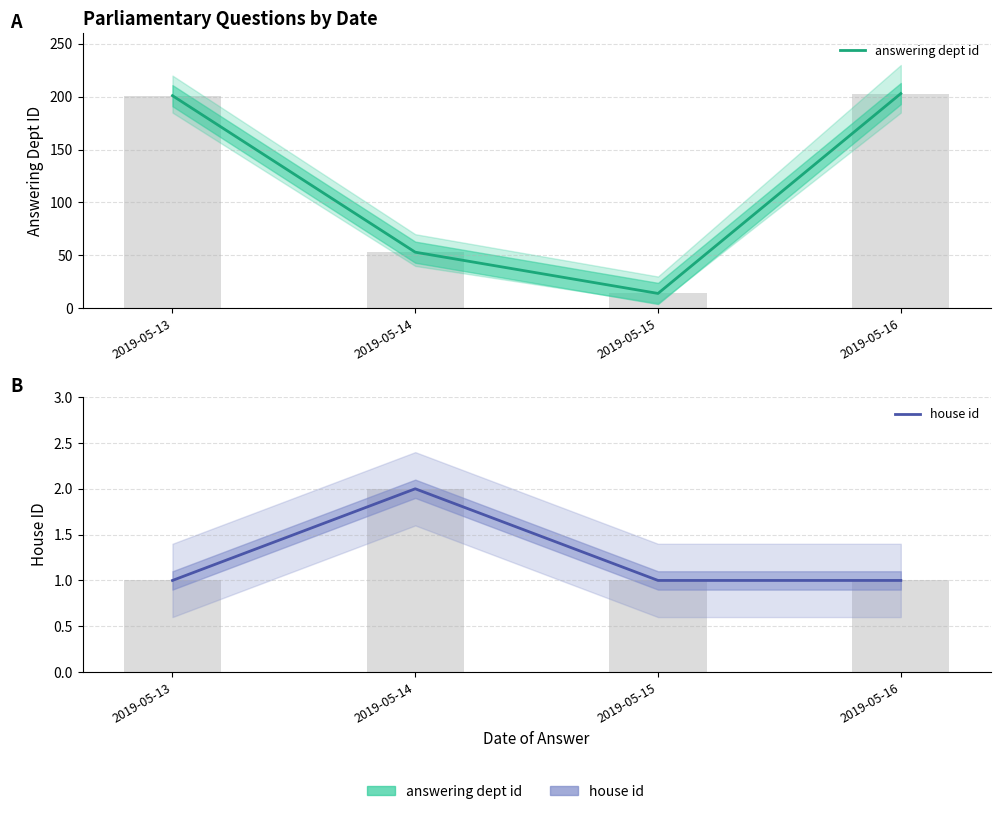

Which series has the largest total across all categories?

answering dept id